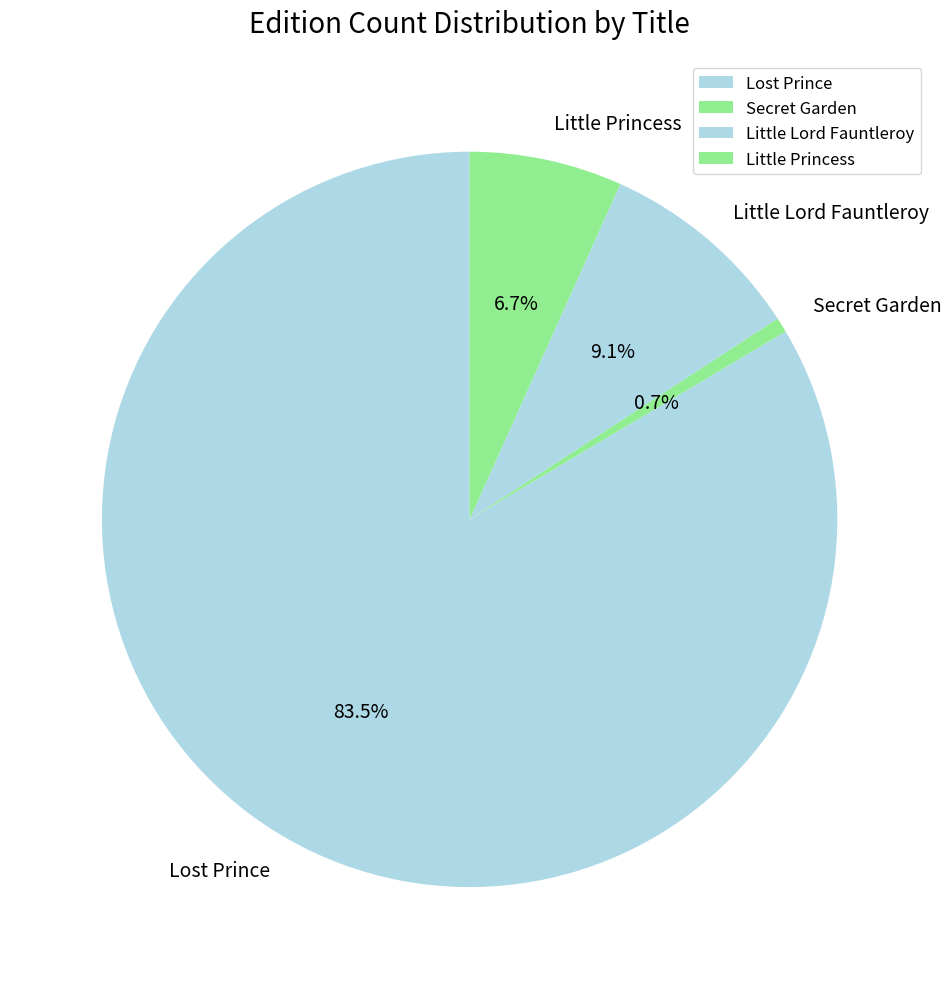

To the nearest percent, what is the difference between the largest and smallest slice percentages?

83%